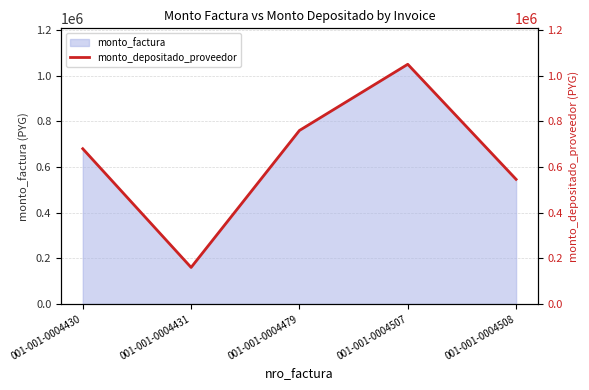

The value at 001-001-0004507 is 1499348. True or false?

False